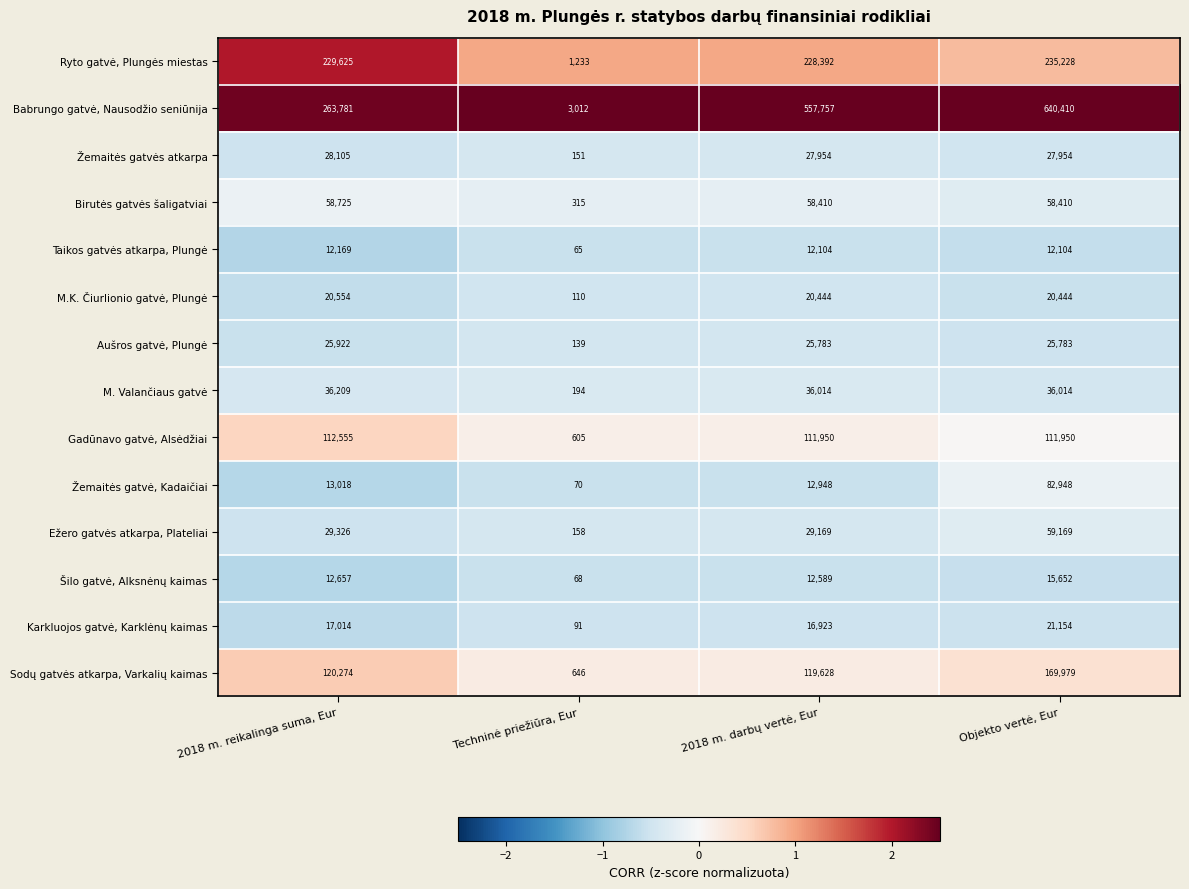

What is the greatest value displayed?

640410